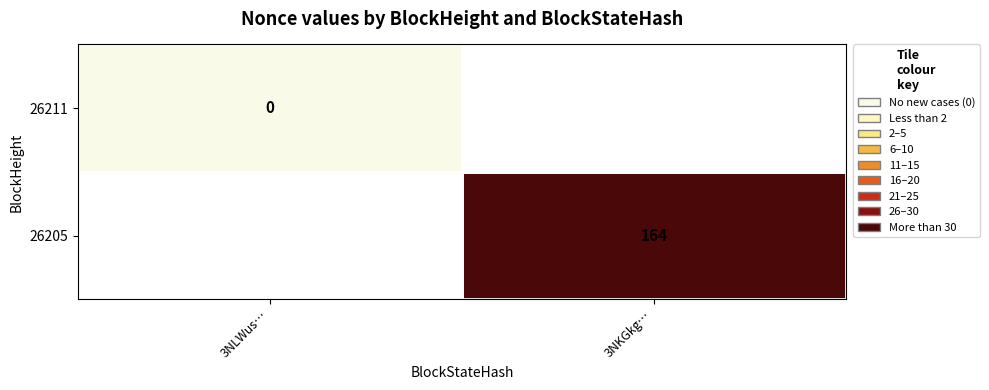

The value of 26205 at 3NKGkg… is 77. True or false?

False